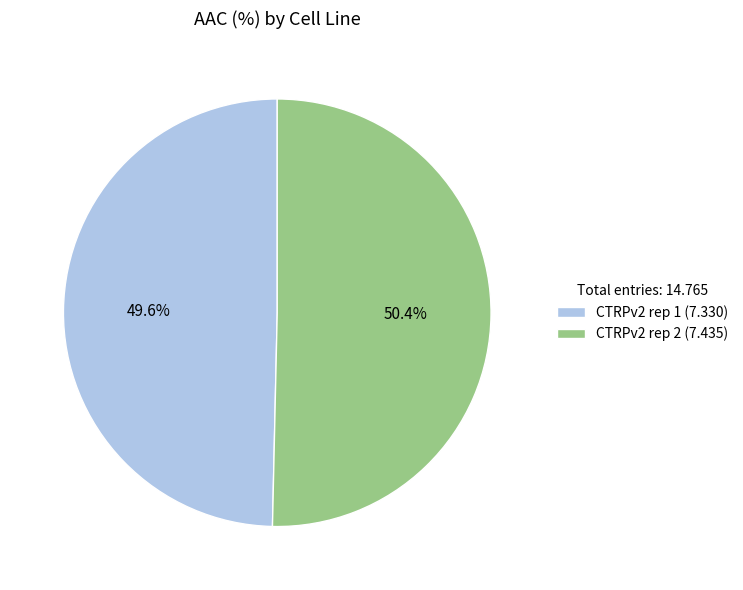

Does any single category account for the majority?

Yes